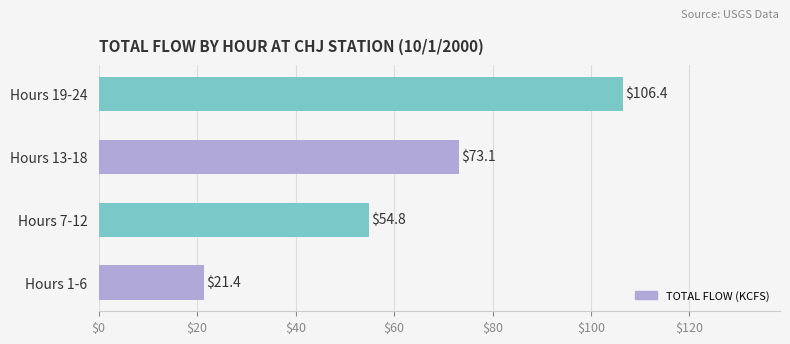

What is the smallest value displayed?

21.4